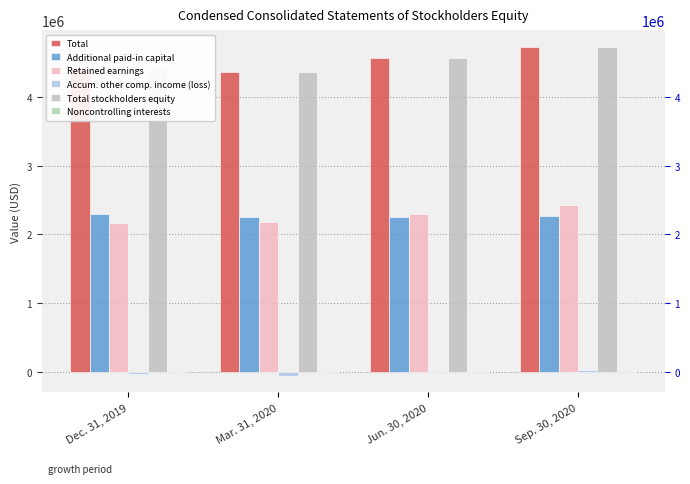

Reading left to right, what are all the values shown in this chart?

Total: 4425002	4368922	4575611	4734935
Additional paid-in capital: 2300926	2247569	2259491	2273007
Retained earnings: 2161049	2173720	2294552	2426949
Accum. other comp. income (loss): -41492	-61945	11356	23813
Total stockholders equity: 4420484	4359345	4565400	4723770
Noncontrolling interests: 4518	9577	10211	11165